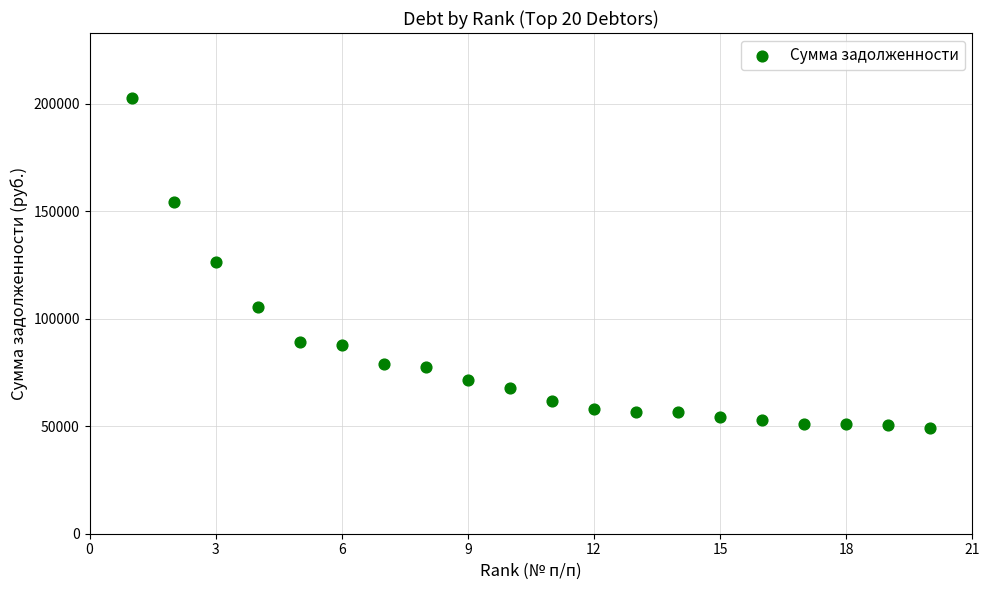

What is the range of X values (max minus min)?

19.0